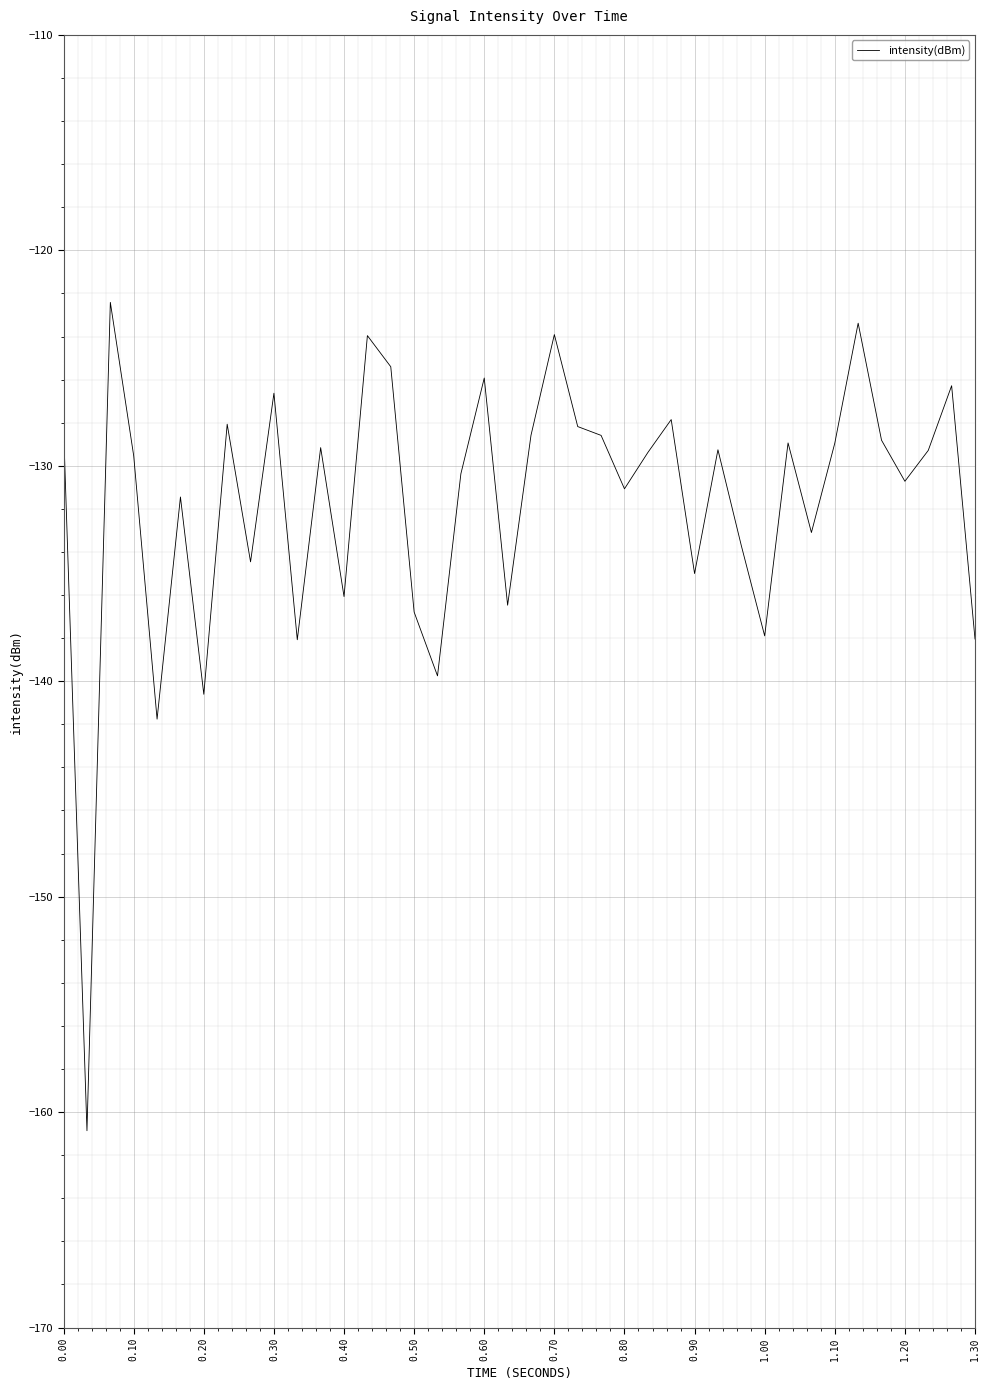

What is the maximum value shown in the chart?

-122.4